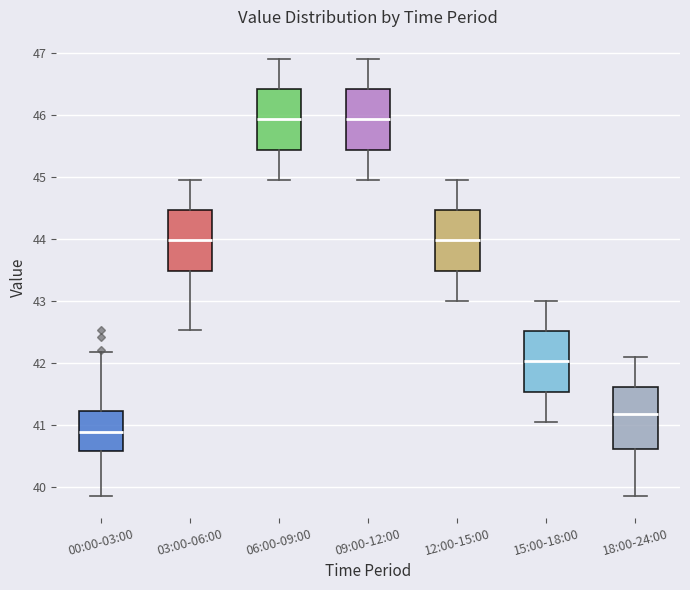

Where is the lower edge of the box for 12:00-15:00 on the y-axis? The values are not printed on the chart, so give them approximately, as read against the axis.

43.5